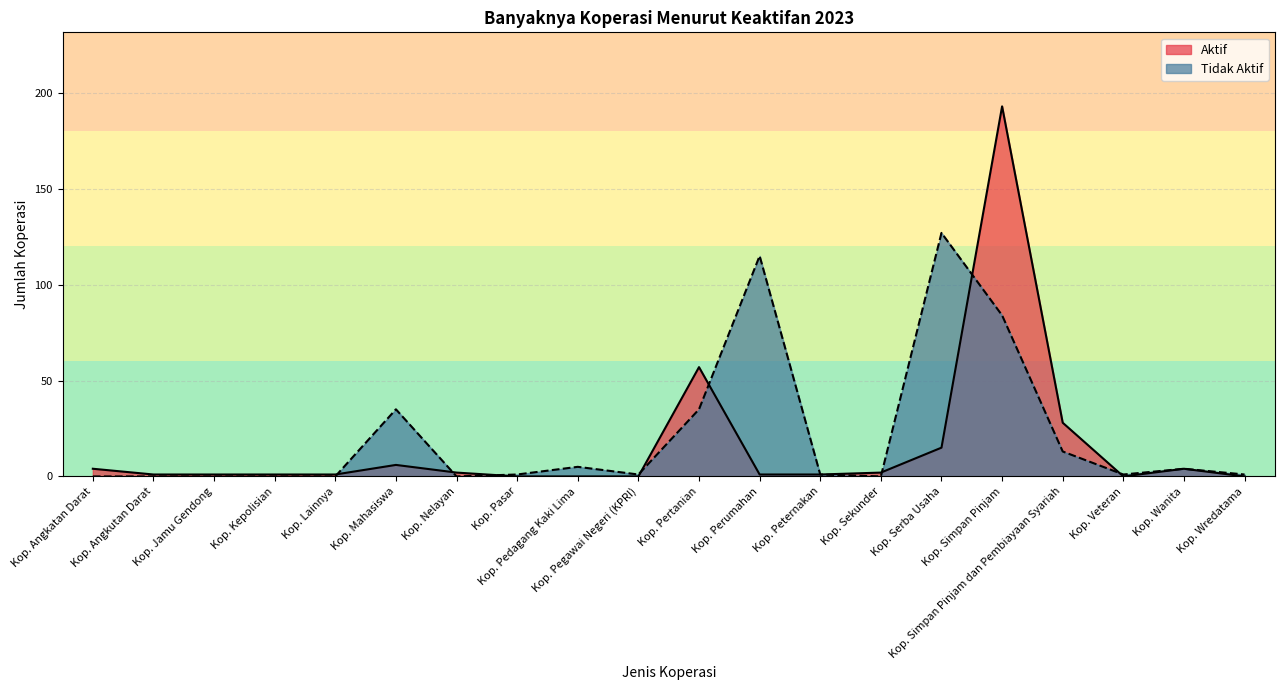

How many positive values does the Aktif series have?

15